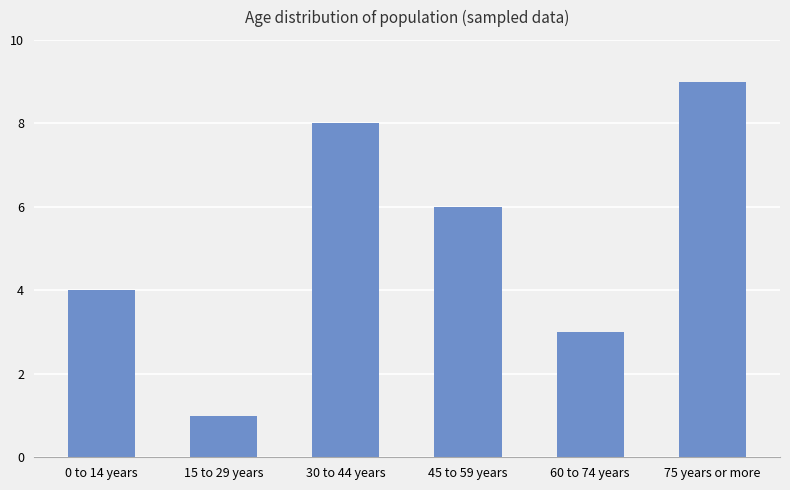

What is the difference between the values at 15 to 29 years and 30 to 44 years?

7